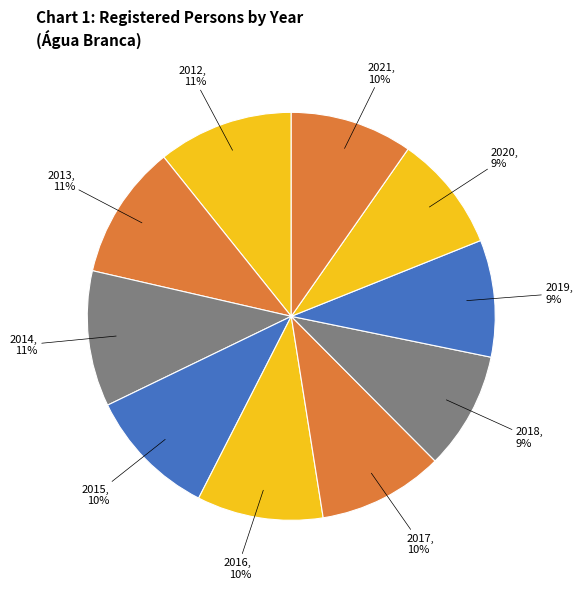

Do 2015 and 2020 together represent more than half of the pie?

No